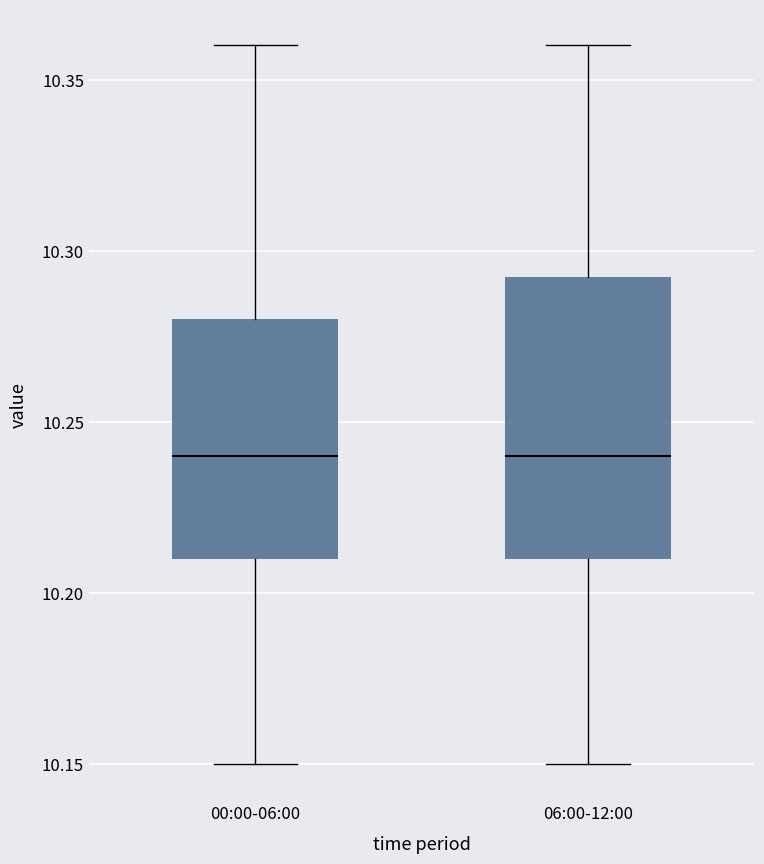

Comparing the boxes themselves (not the whiskers), which one is the tallest?

06:00-12:00